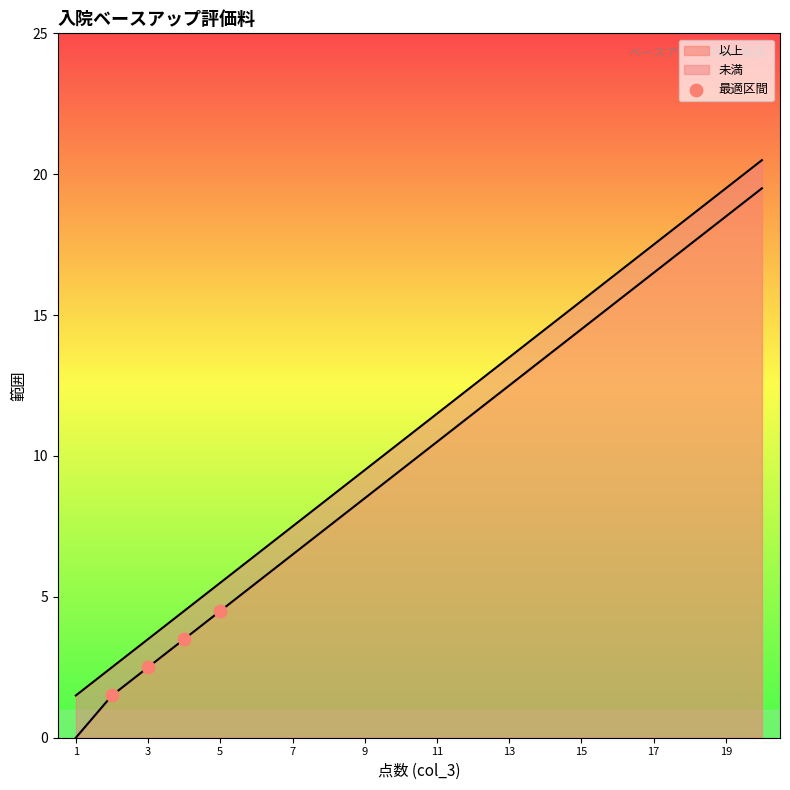

True or false: 以上 has a value of 14.5 at 15.

True